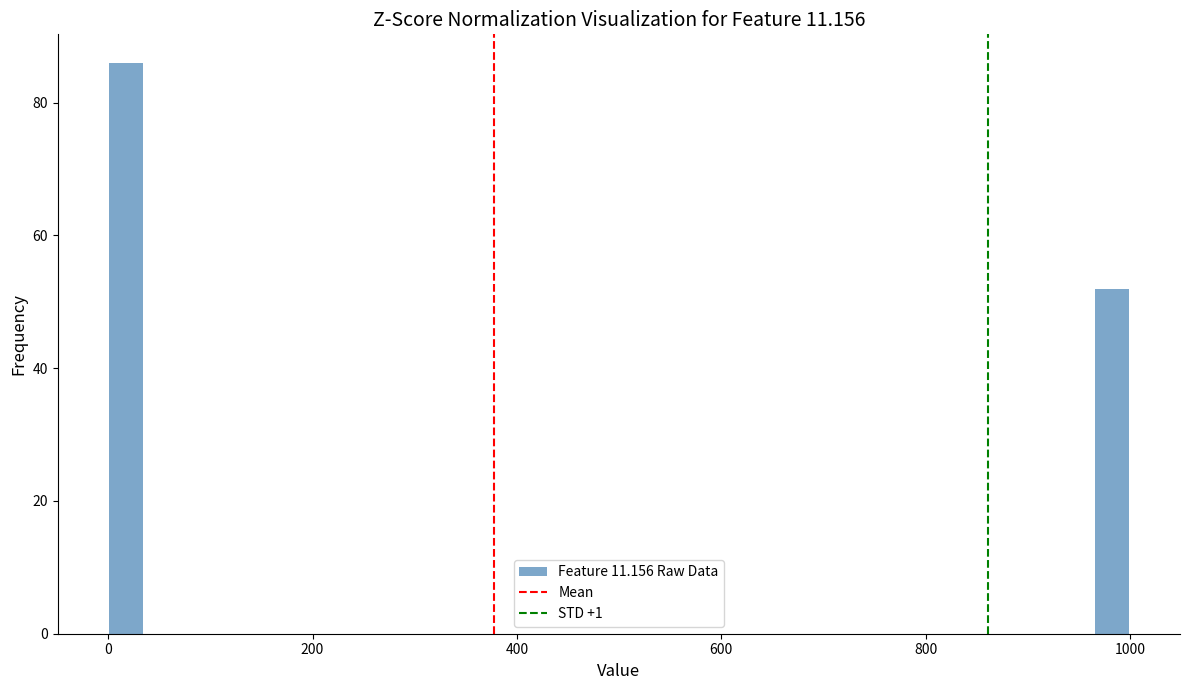

Read against the x-axis, roughly where is the centre of the tallest bar?

20